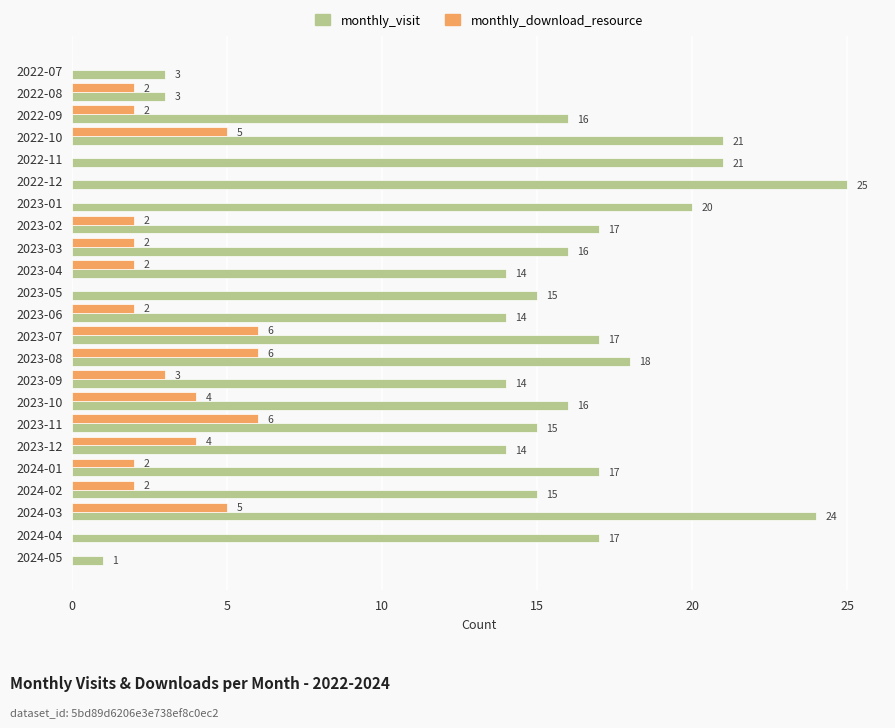

What is the maximum value shown in the chart?

25